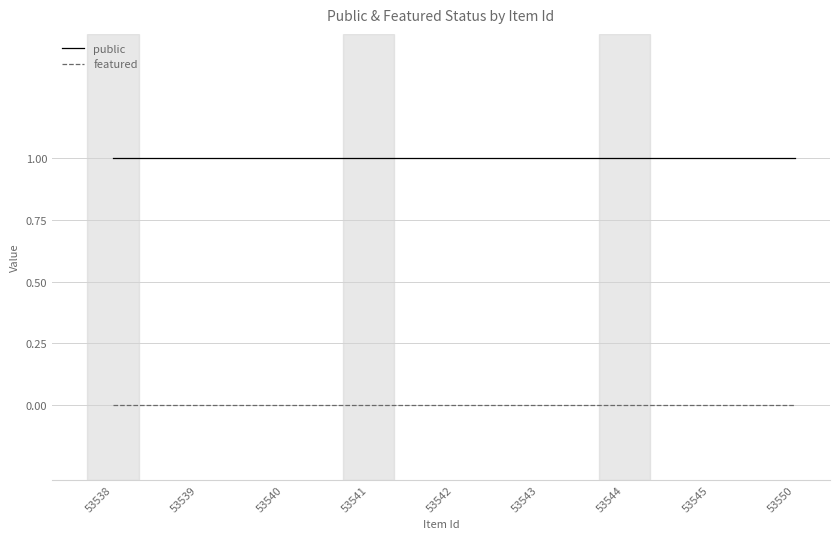

Reading left to right, list all the values displayed in this chart.

public: 1	1	1	1	1	1	1	1	1
featured: 0	0	0	0	0	0	0	0	0